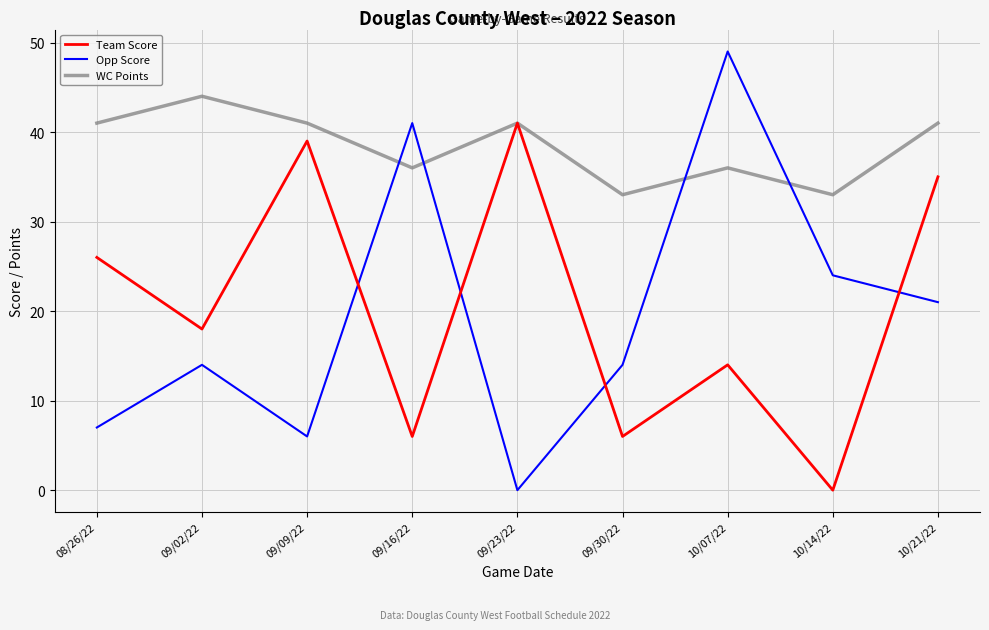

At which label is Team Score closest to 20?

09/02/22